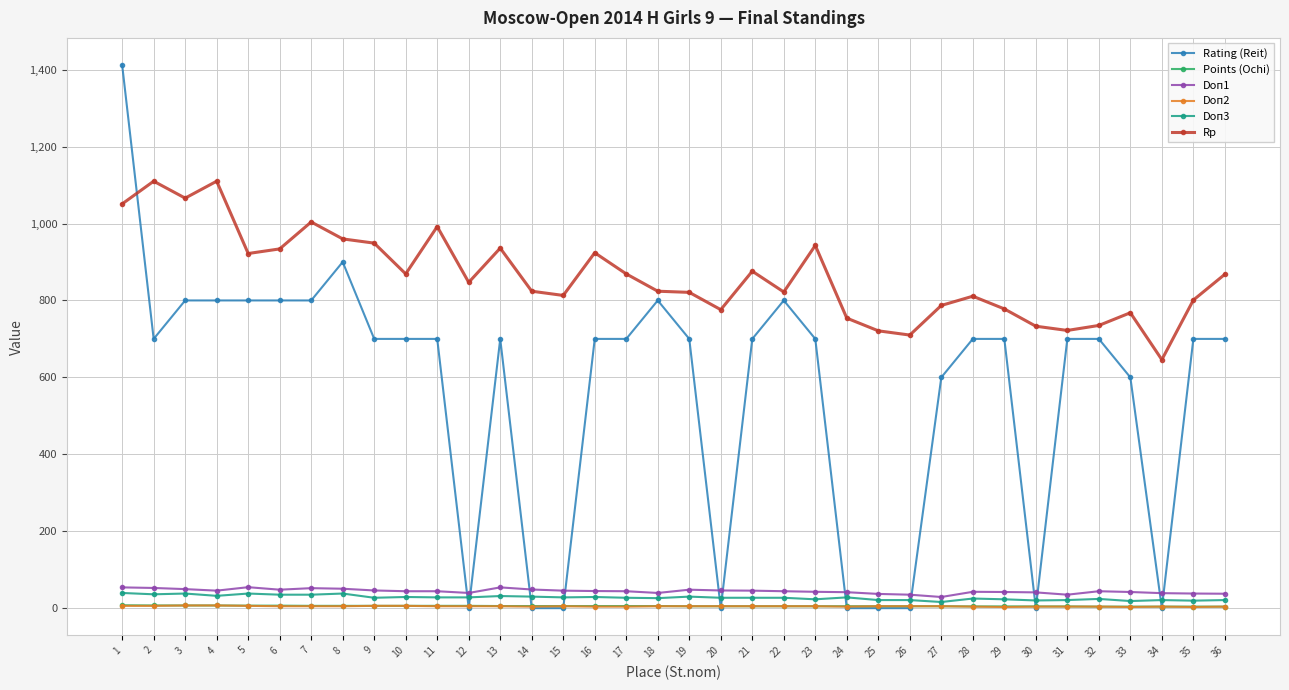

Which series has the largest total across all categories?

Rp